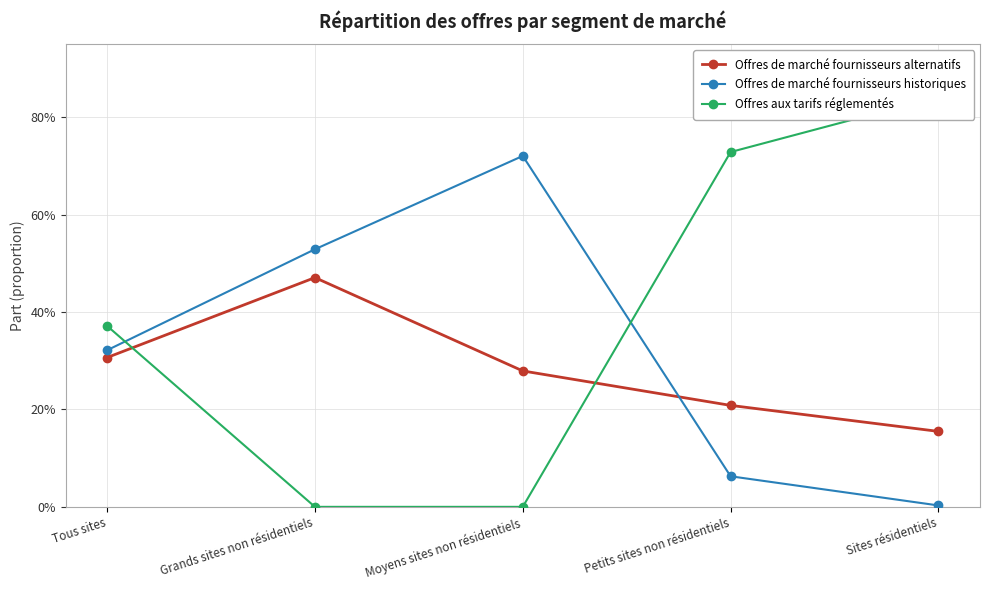

What is the approximate value of Offres de marché fournisseurs historiques at Grands sites non résidentiels?

0.5